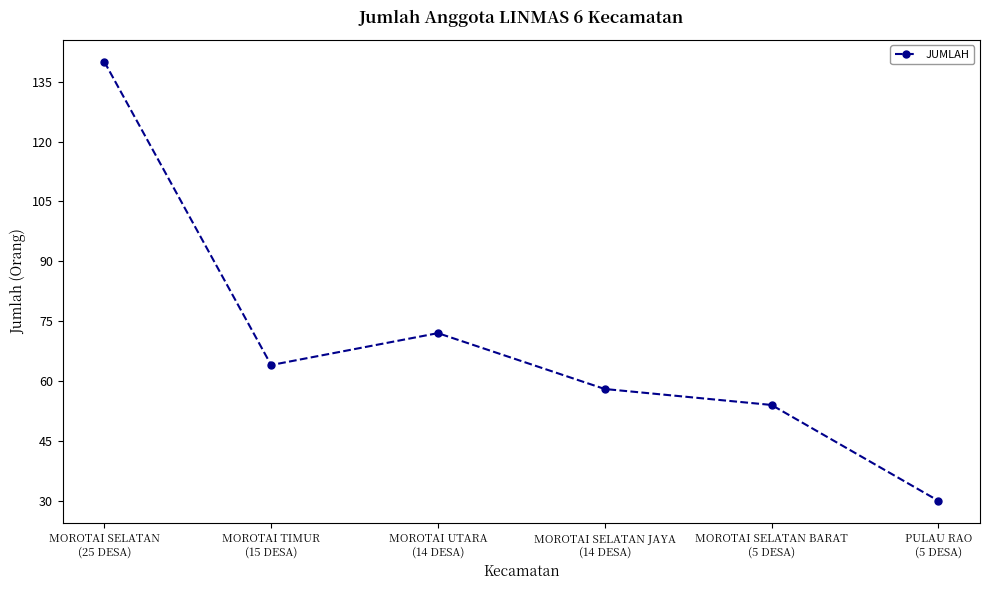

True or false: the data has more than 1 interior local peaks.

False